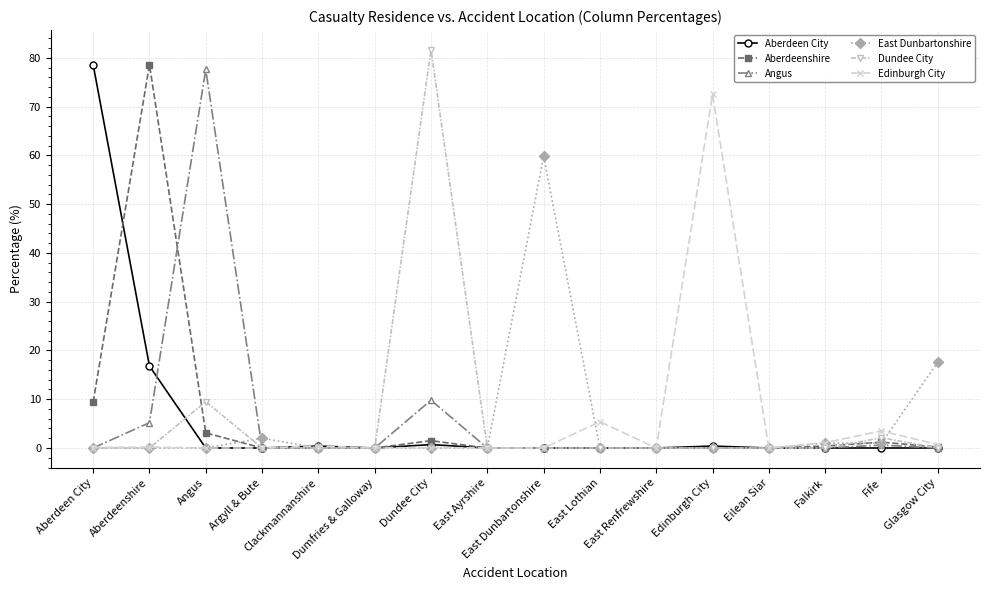

In Angus, how many points are higher than both neighbors (excluding endpoints)?

3